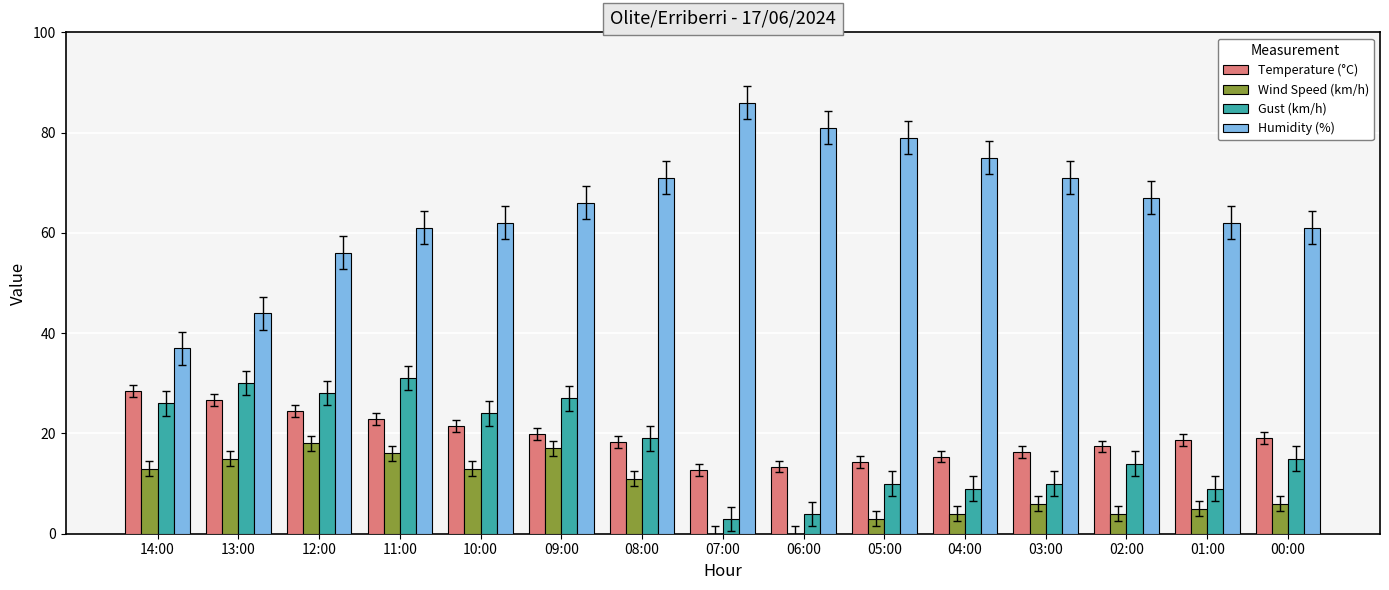

What is the average value of the Temperature (°C) series?

19.3